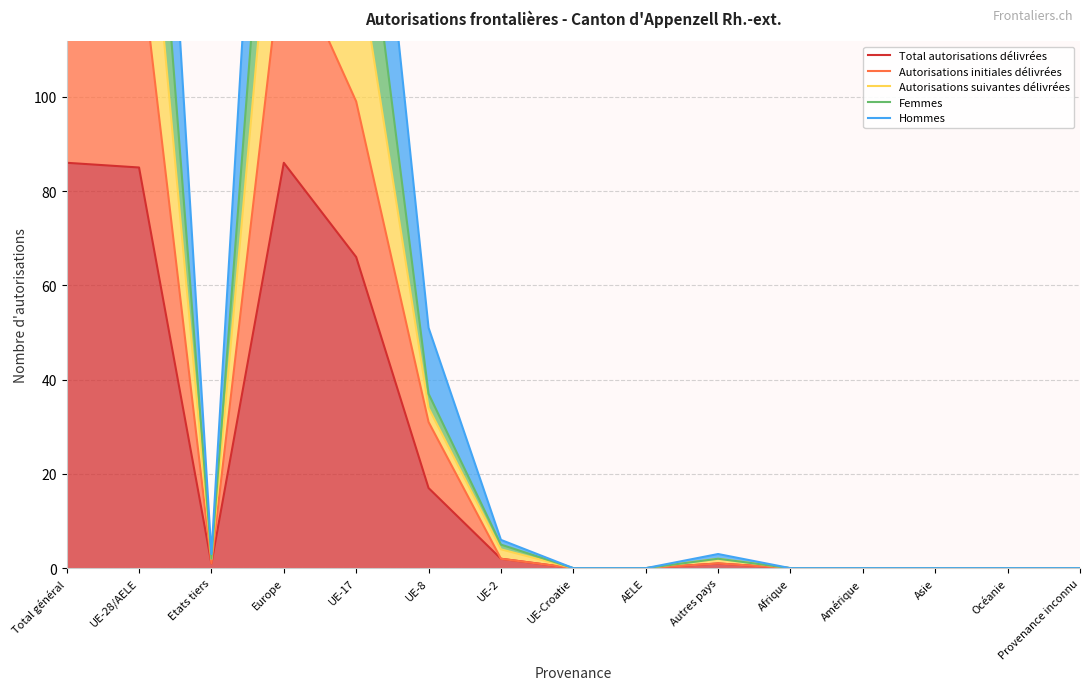

The Femmes series shows 203 at Europe. True or false?

True